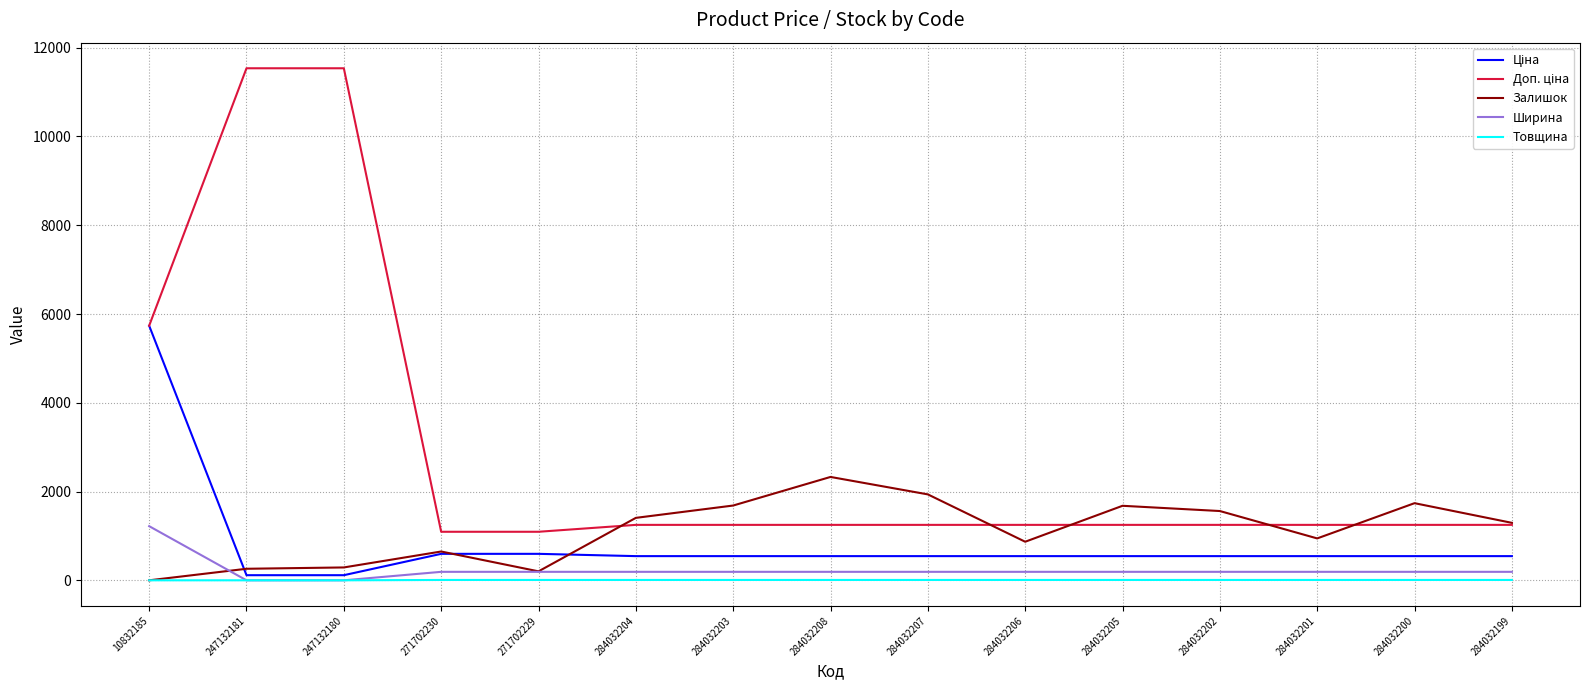

What is the approximate value of Залишок at 284032200?

1738.0